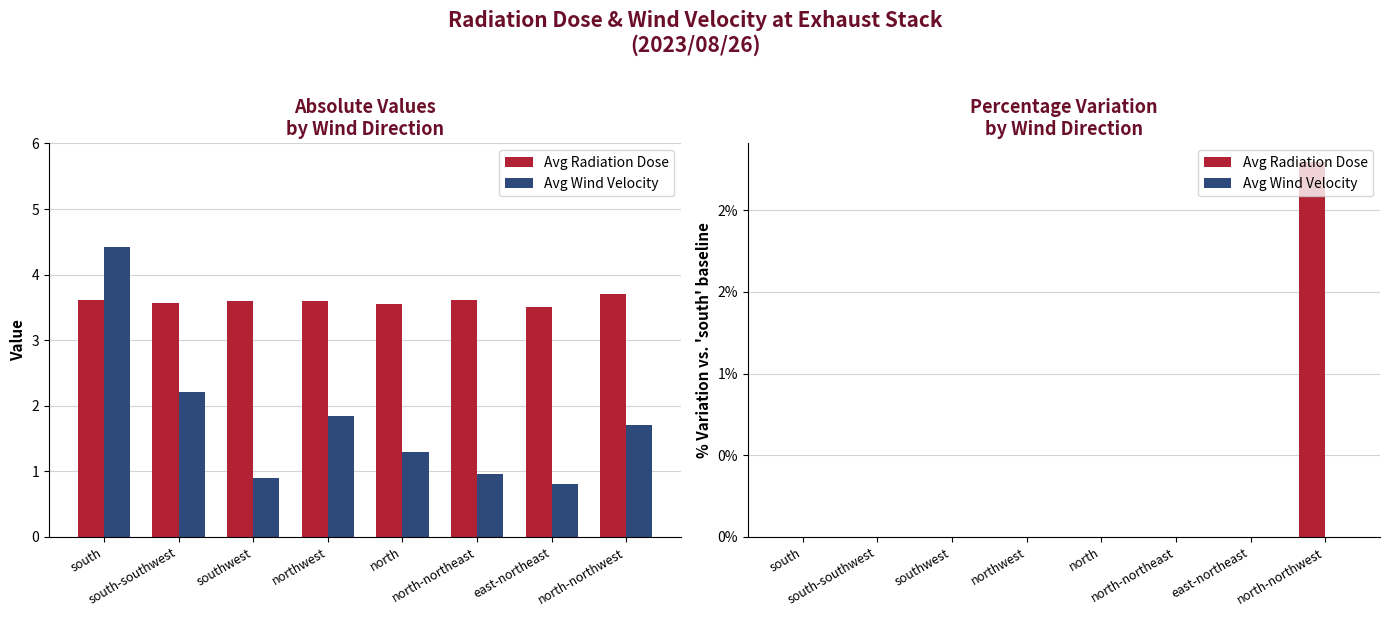

Reading right to left, transcribe all the data shown in this chart.

Avg Radiation Dose: 2.3	0.0	0.0	0.0	0.0	0.0	0.0	0.0
Avg Wind Velocity: 0.0	0.0	0.0	0.0	0.0	0.0	0.0	0.0